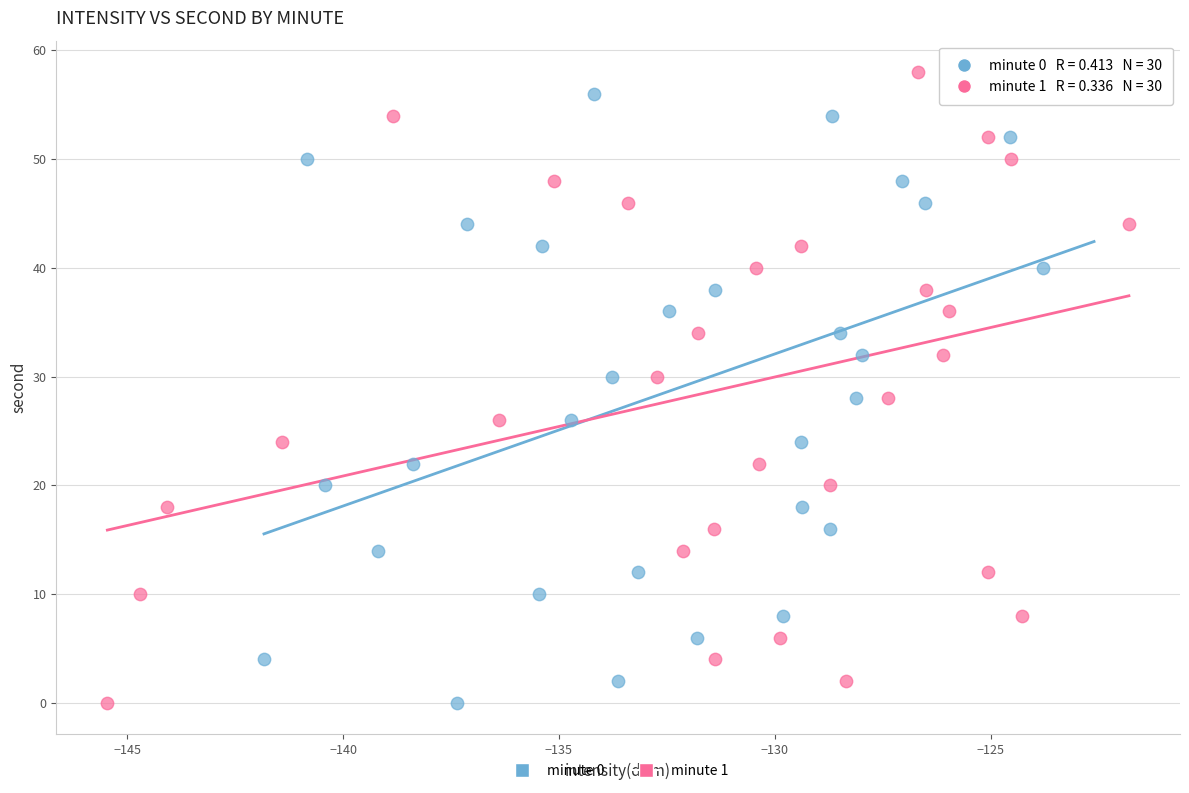

What are all the series names shown in the legend?

minute 0, minute 1